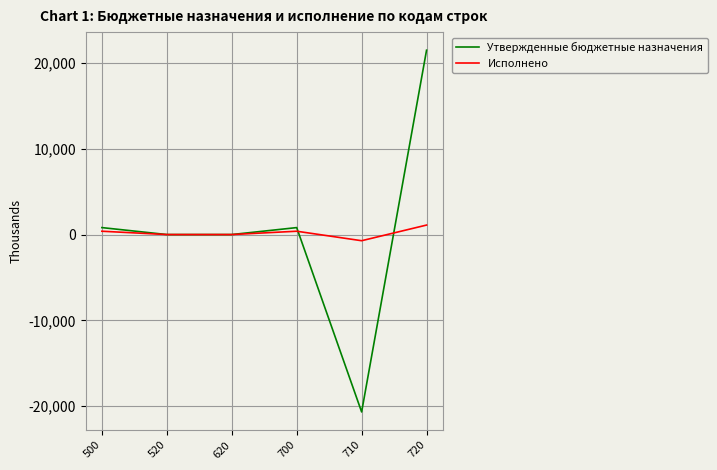

In Утвержденные бюджетные назначения, how many points are higher than both neighbors (excluding endpoints)?

1